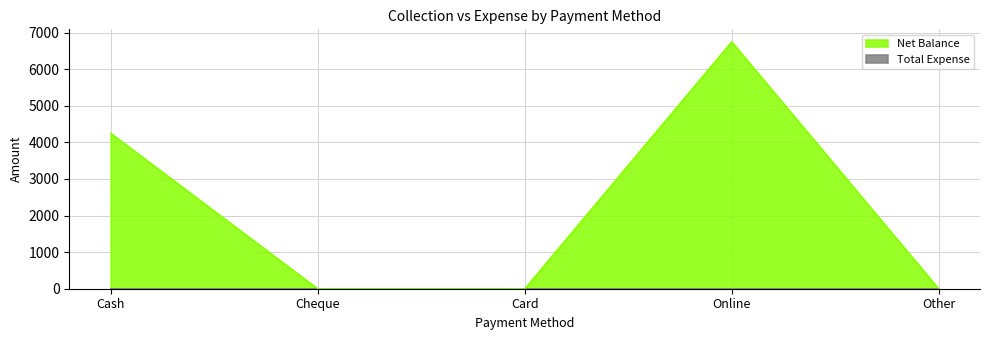

What is the label of the 5th point from the right?

Cash